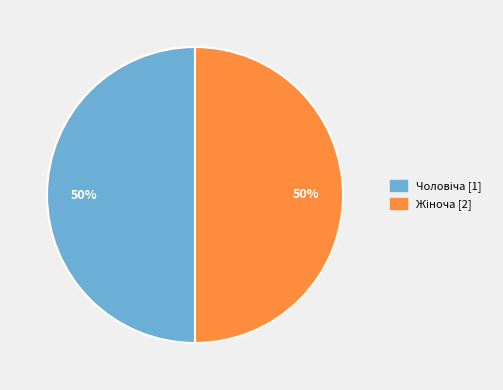

To the nearest percent, what is the average slice percentage?

50%